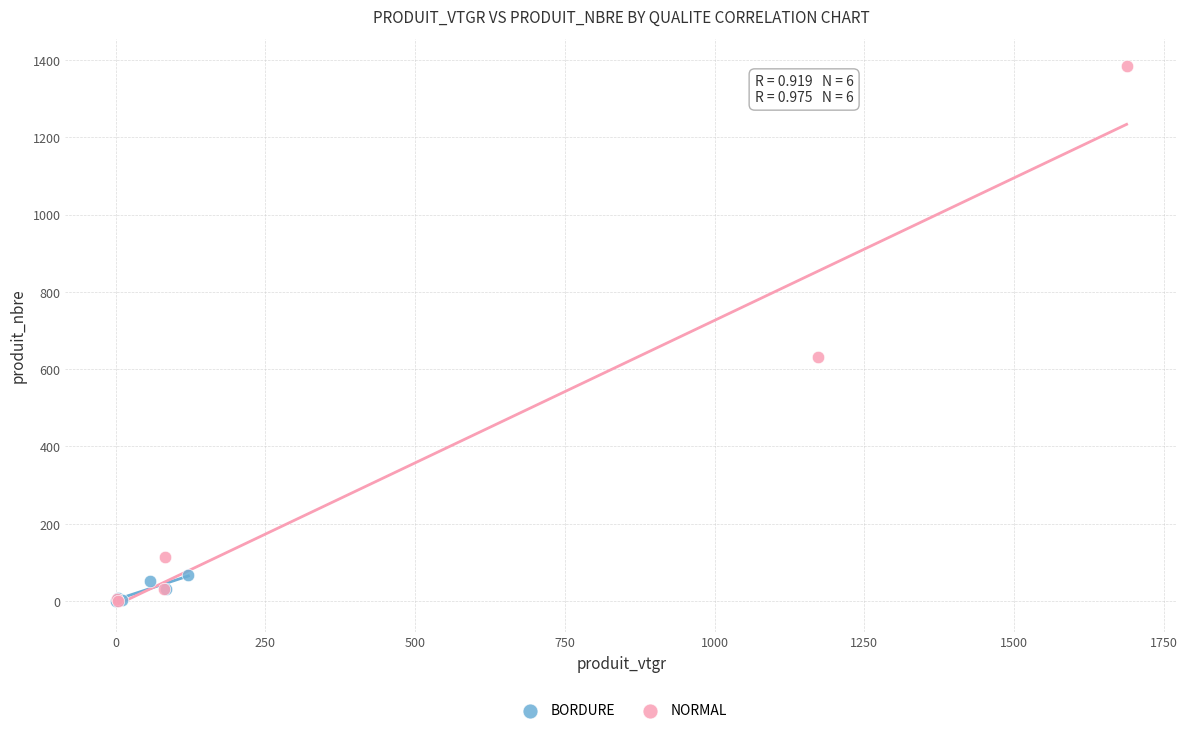

Which series contains the highest Y value?

NORMAL